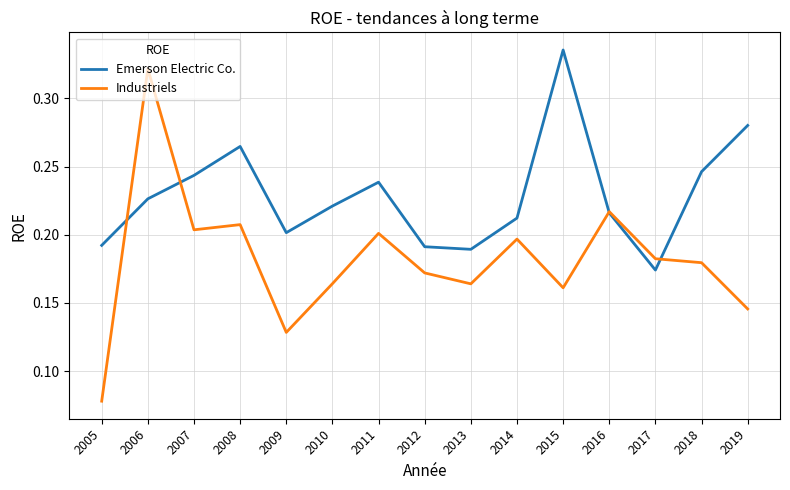

Which series changed the most between 2011 and 2018?

Industriels